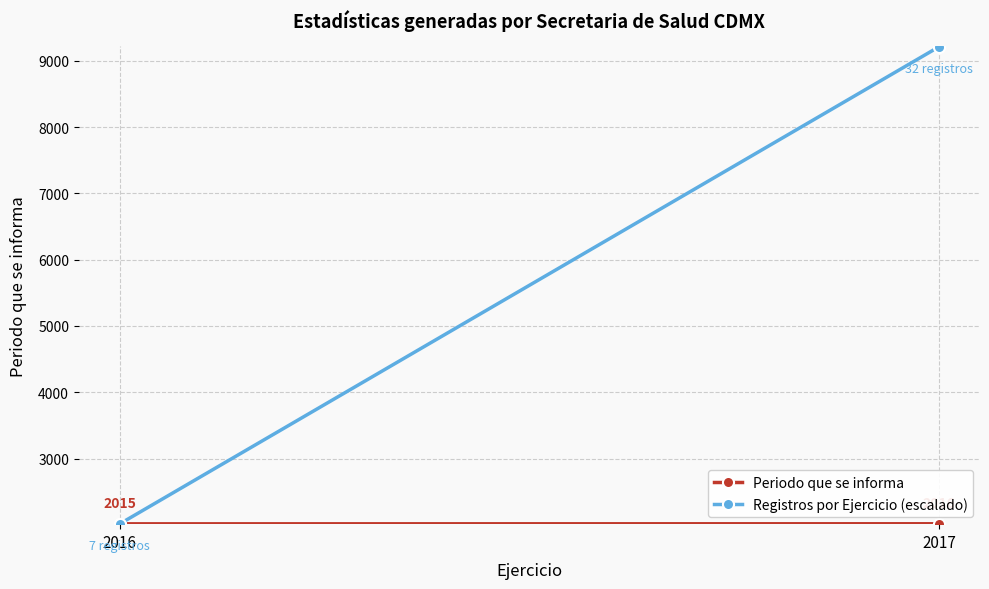

How many distinct data groups are displayed?

2